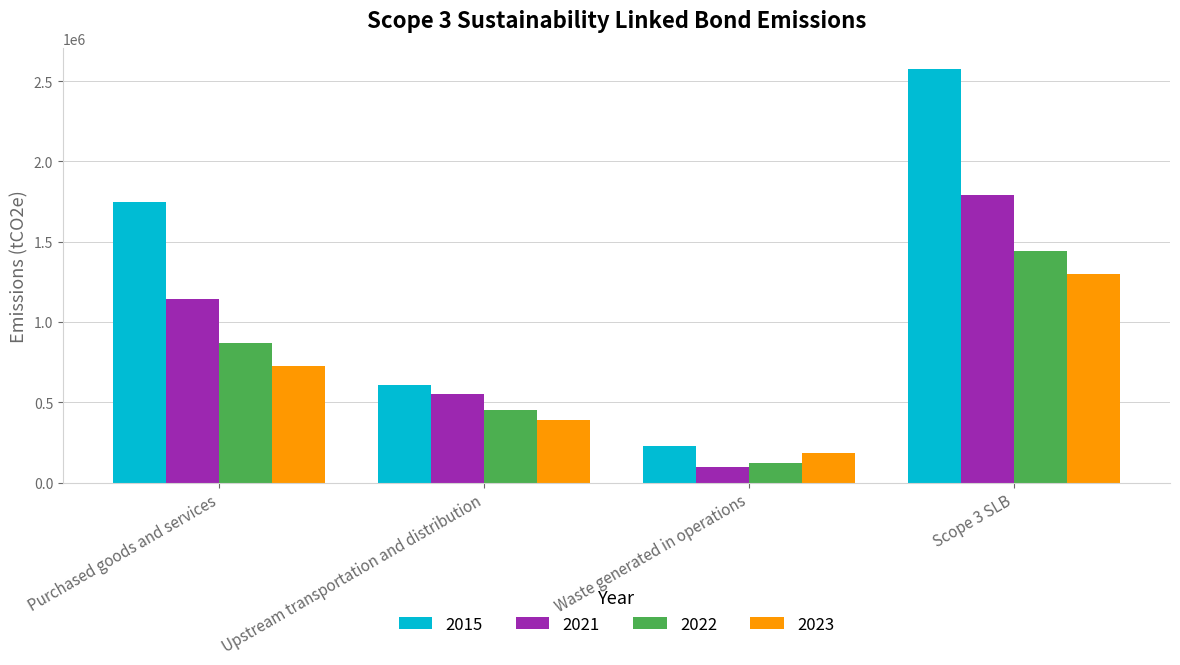

How many groups of bars are there?

4